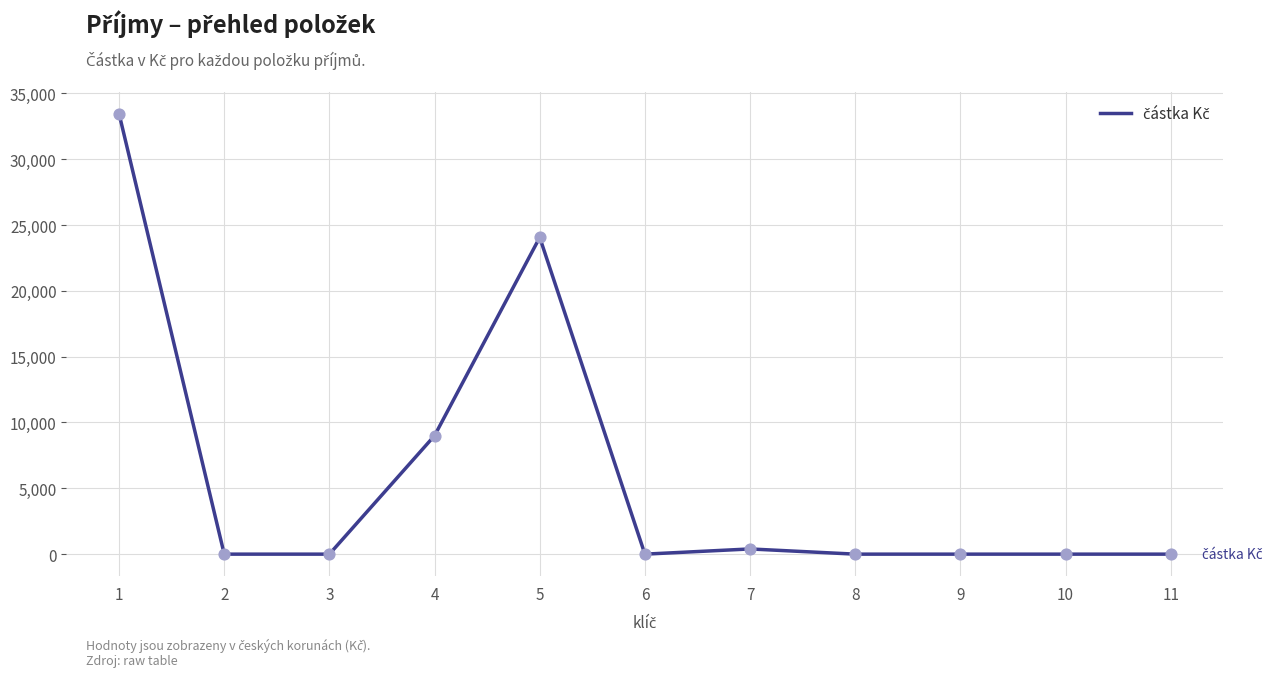

What is the change in value from 1 to 11?

-33451.0